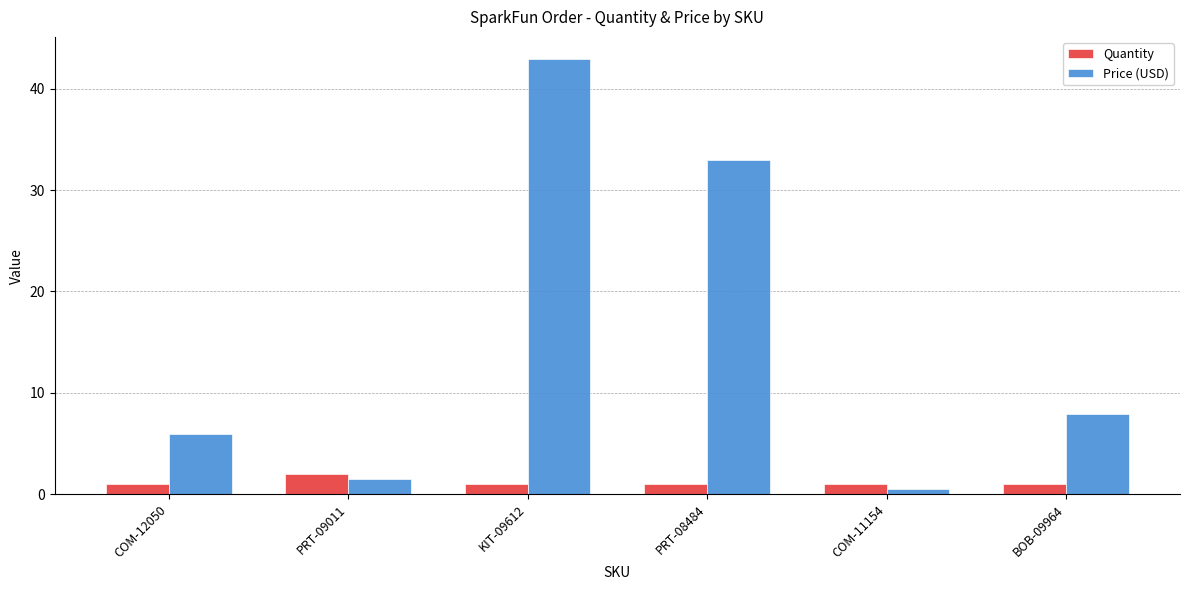

What is the sum of the Quantity values at PRT-08484 and COM-12050?

2.0